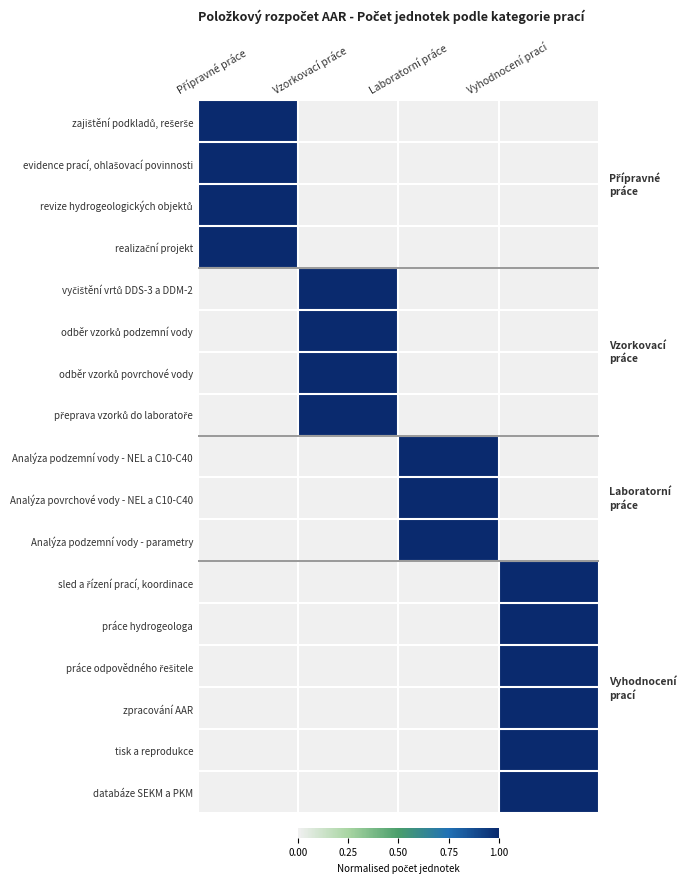

What is the difference between the highest and lowest values at Laboratorní práce?

1